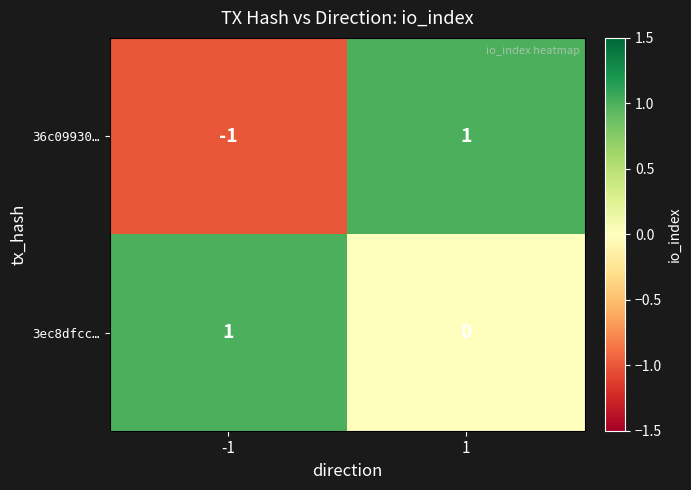

Reading left to right, what are all the values shown in this chart?

36c09930…: -1	1
3ec8dfcc…: 1	0